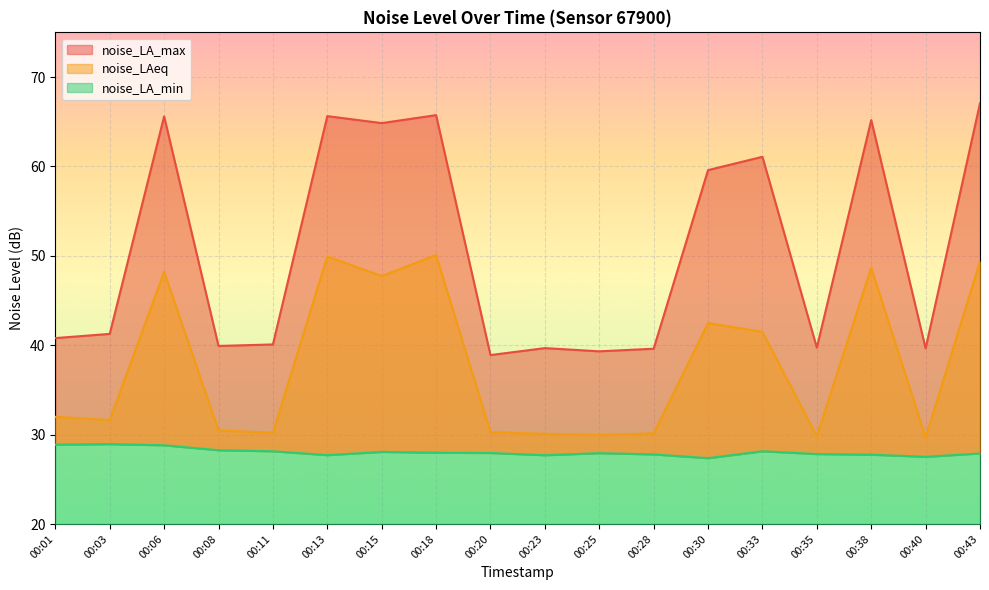

Which series has the largest range (max minus min)?

noise_LA_max